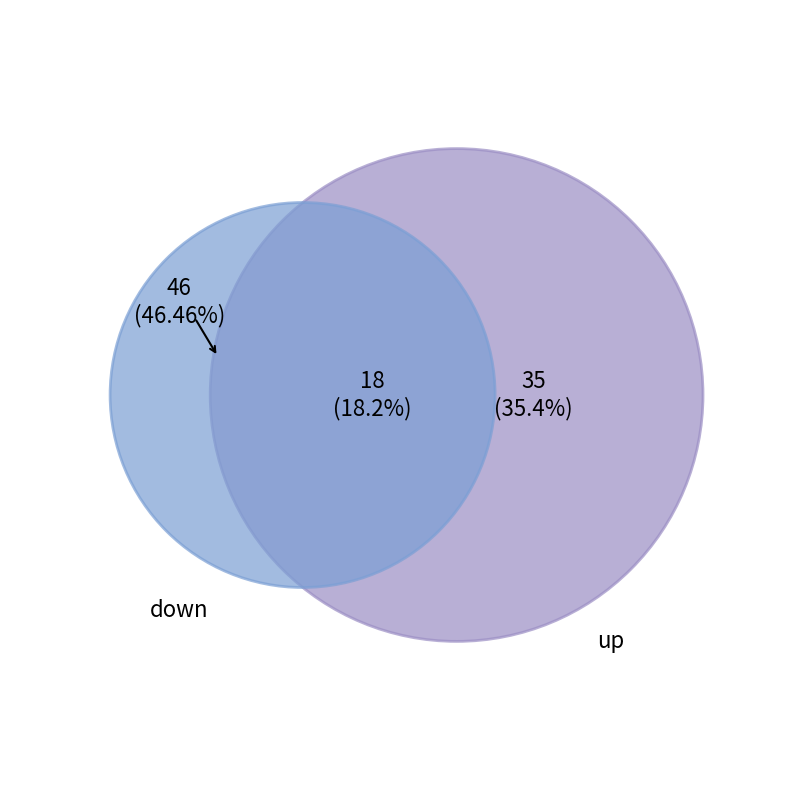

To the nearest percent, what portion does - represent?

18%